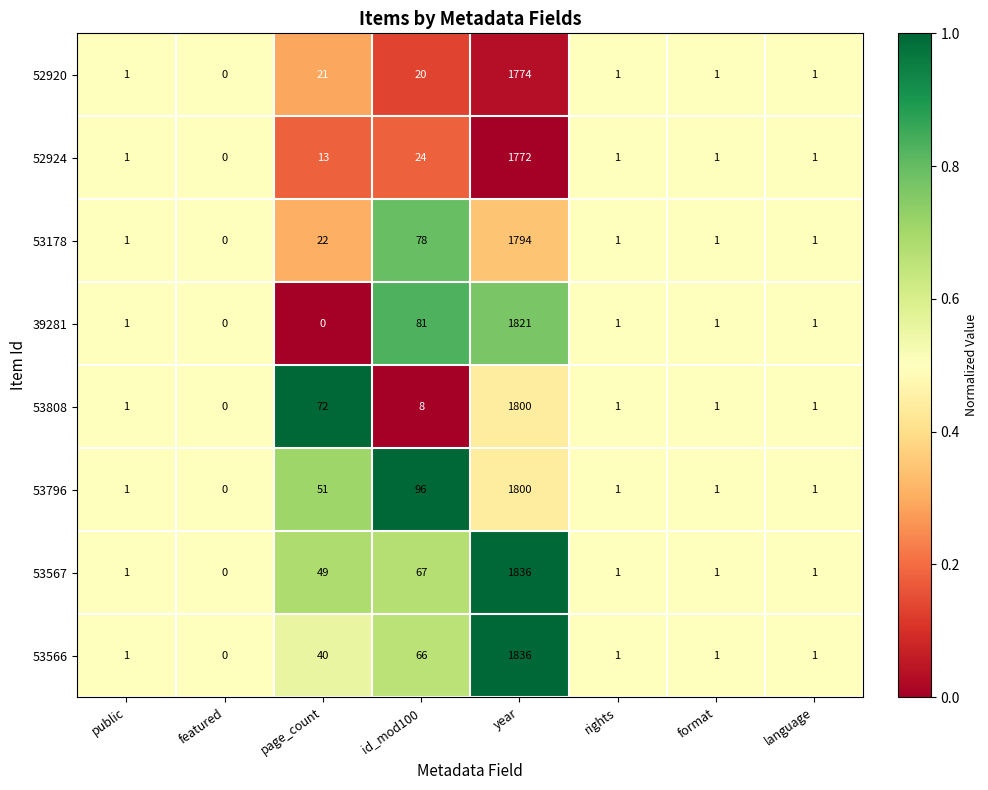

What is the total value across all series at featured?

0